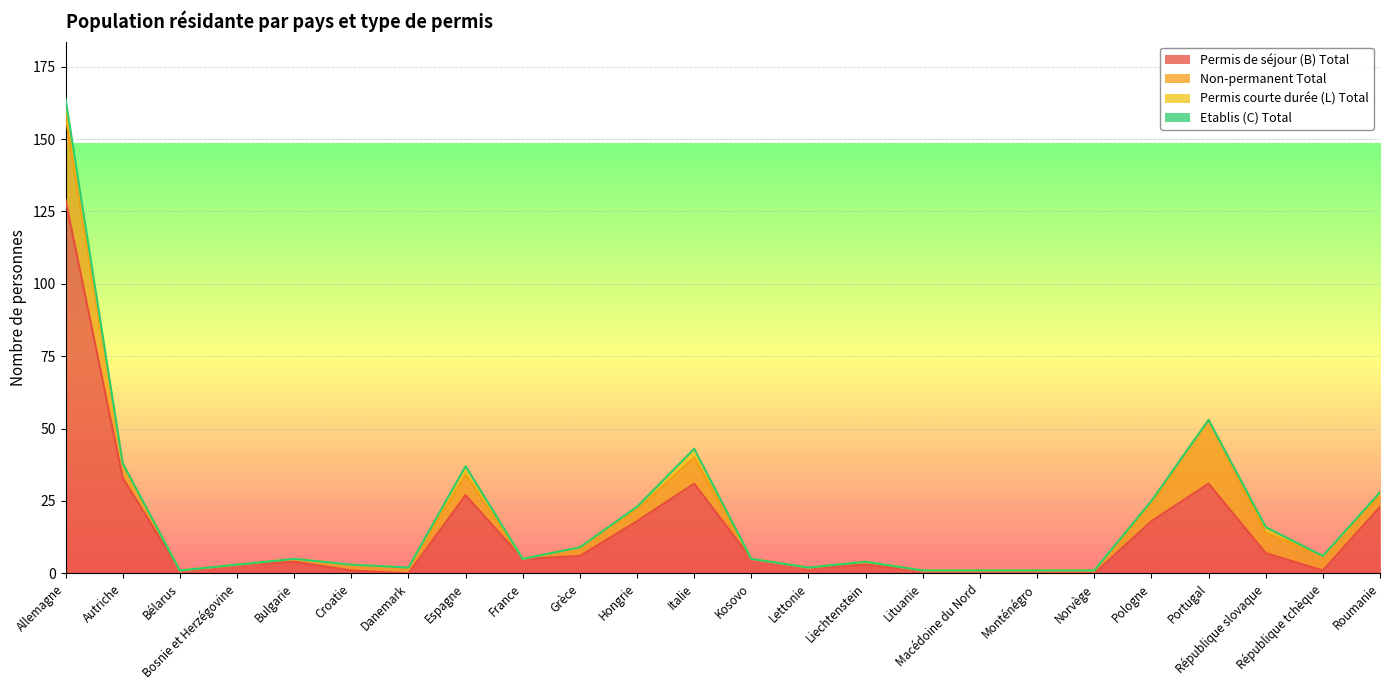

True or false: Permis courte durée (L) Total and Non-permanent Total cross at least once.

False